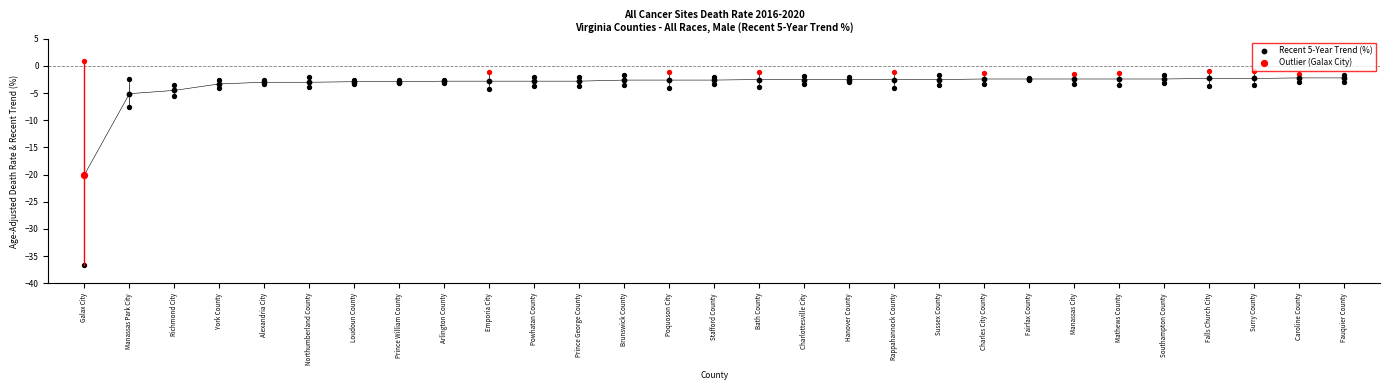

What is the difference between the maximum and minimum values?

17.8